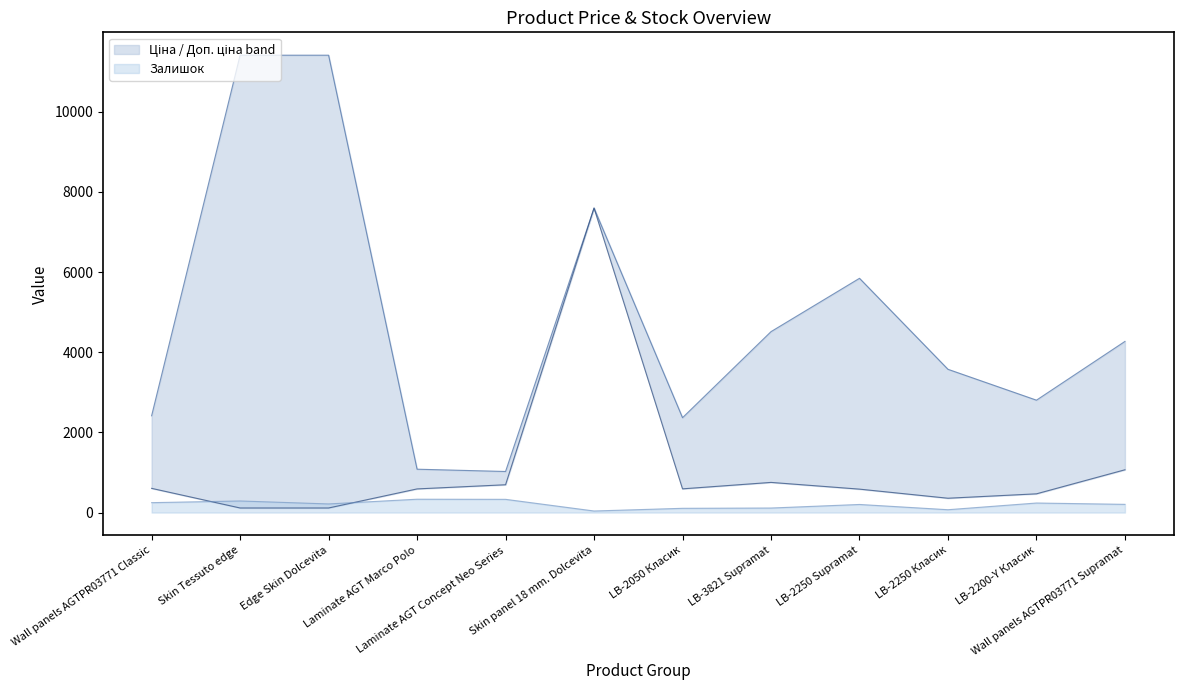

Rank the series at LB-3821 Supramat from highest to lowest value.

Доп. ціна, Ціна, Залишок